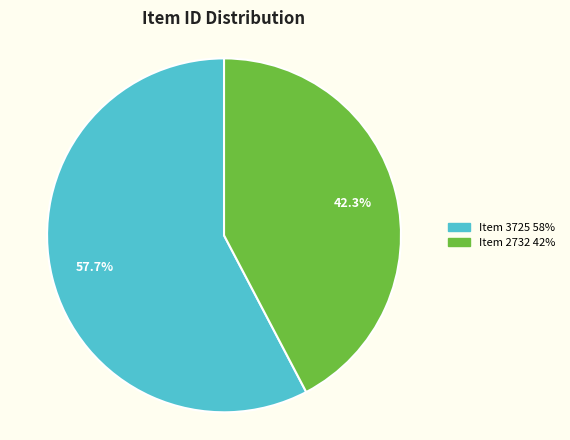

Is there a majority slice in this chart?

Yes